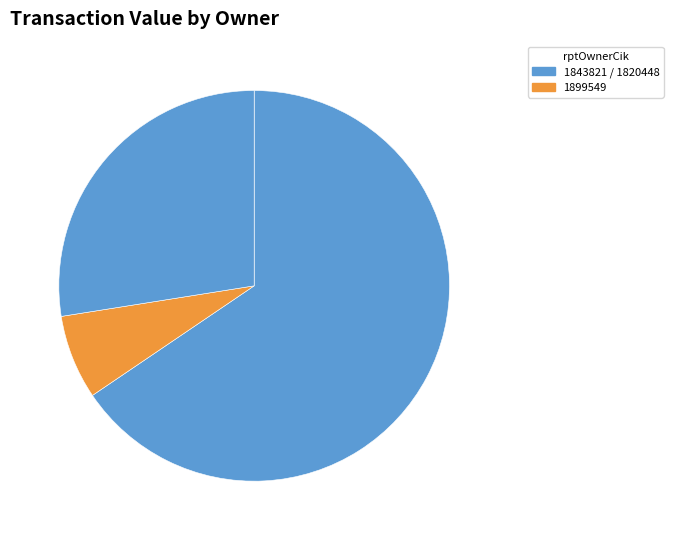

How many slices are in this pie chart?

3